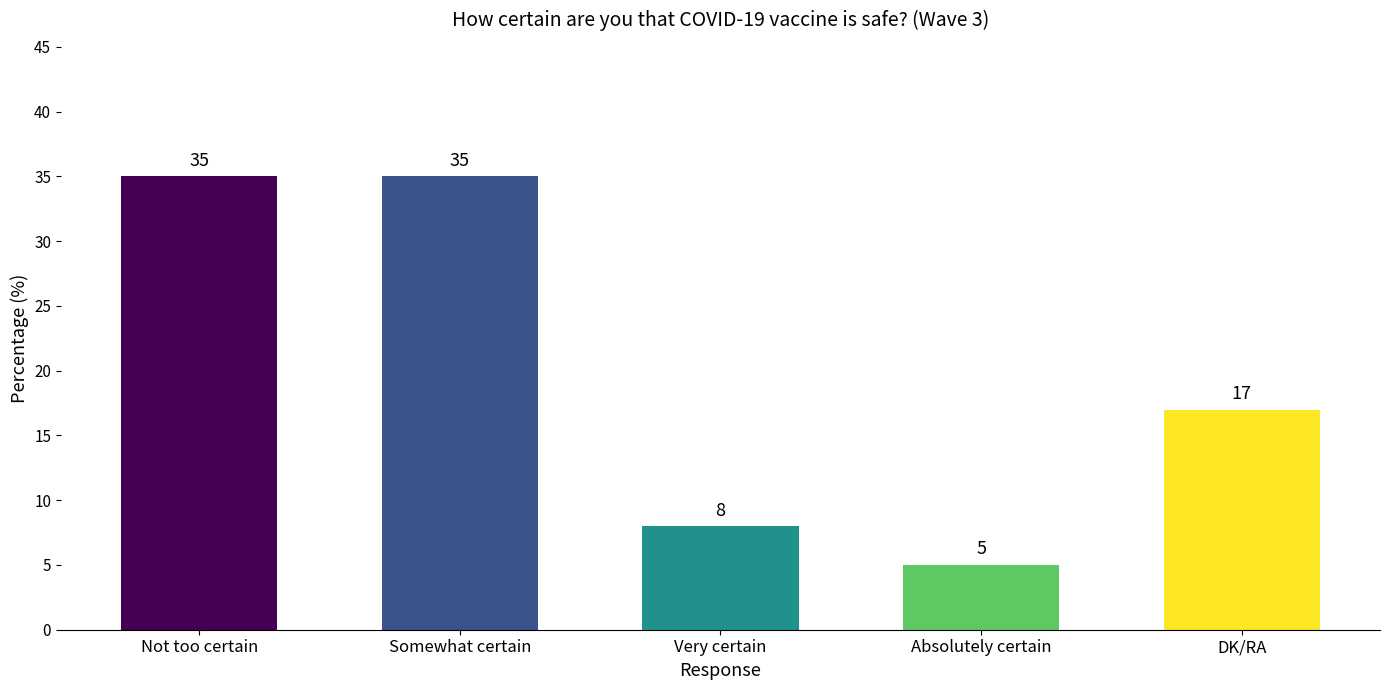

What is the change in value from Very certain to DK/RA?

+9